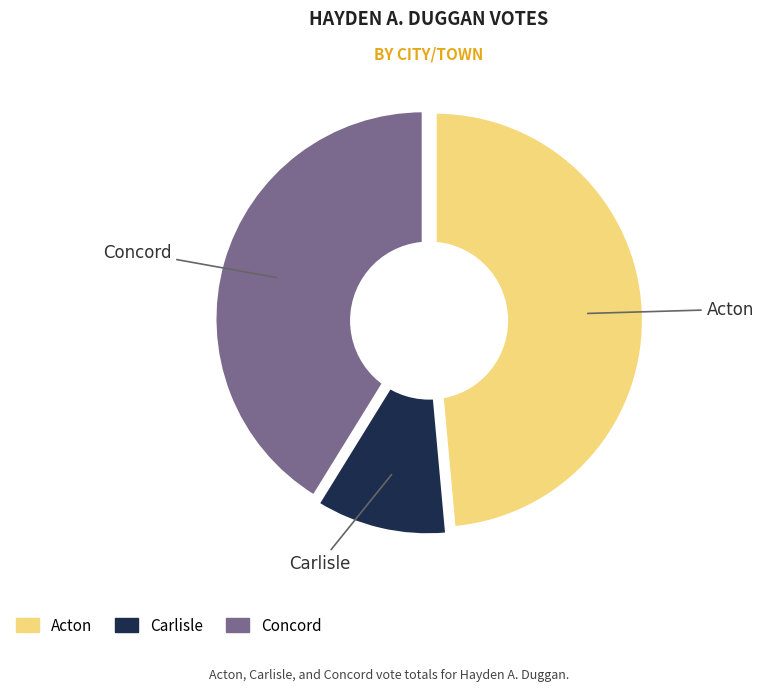

True or false: Carlisle accounts for 1% of the total.

False